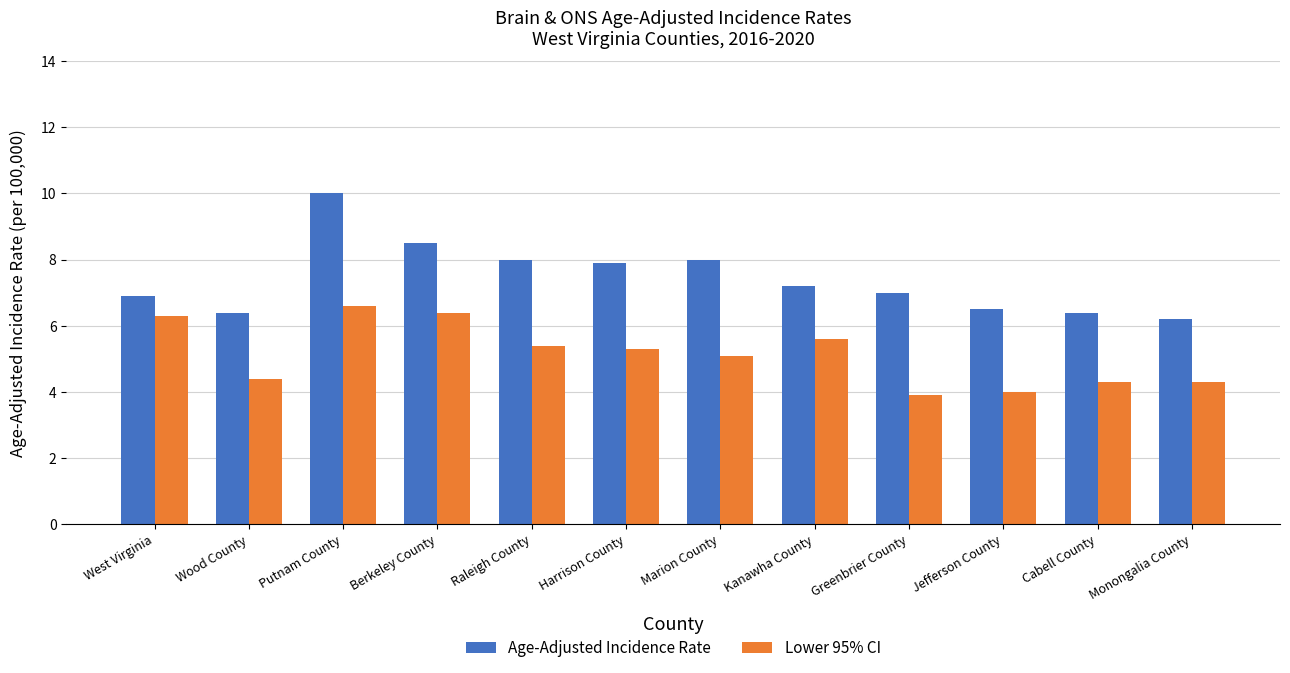

True or false: Age-Adjusted Incidence Rate has a value of 2.0 at Marion County.

False